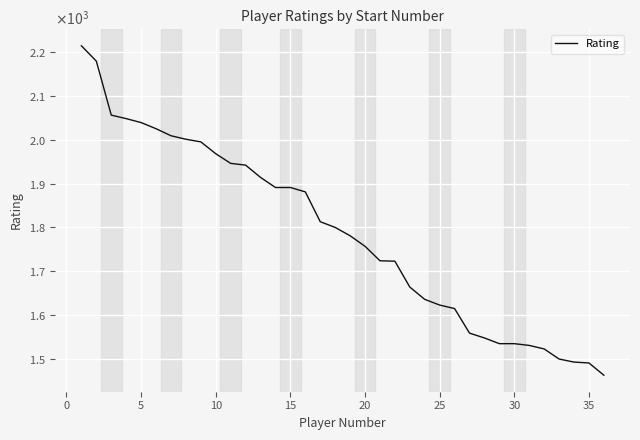

Does the chart have visible grid lines?

Yes